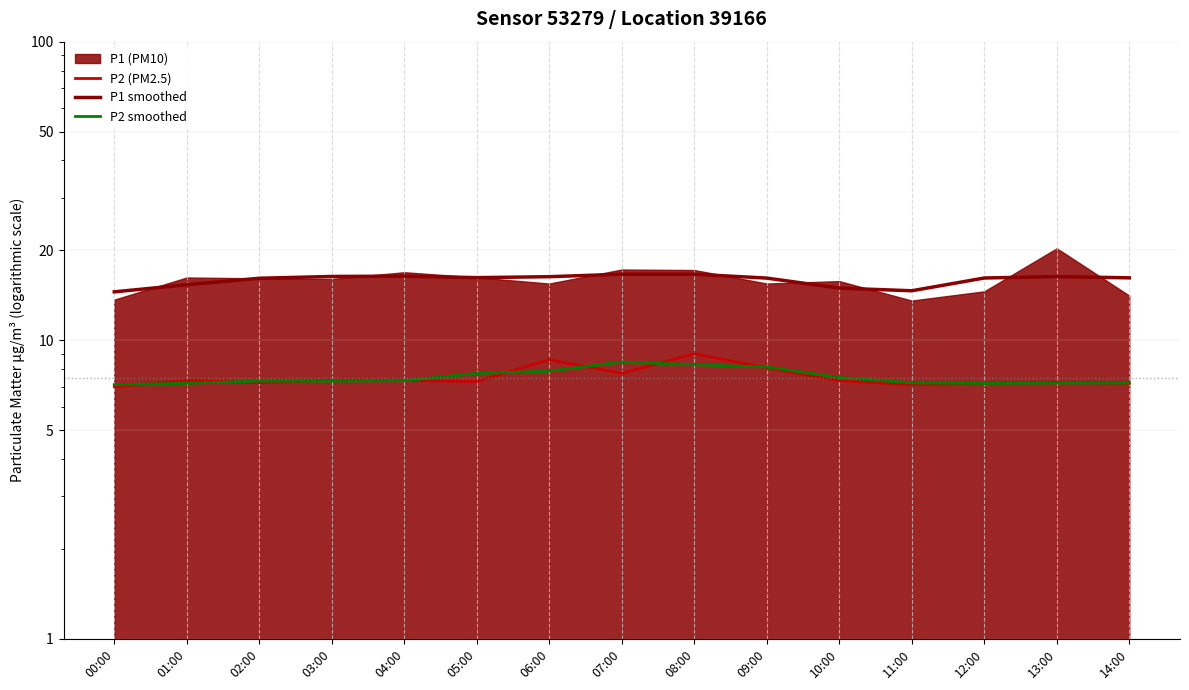

What is the label of the 1st point from the right?

14:00